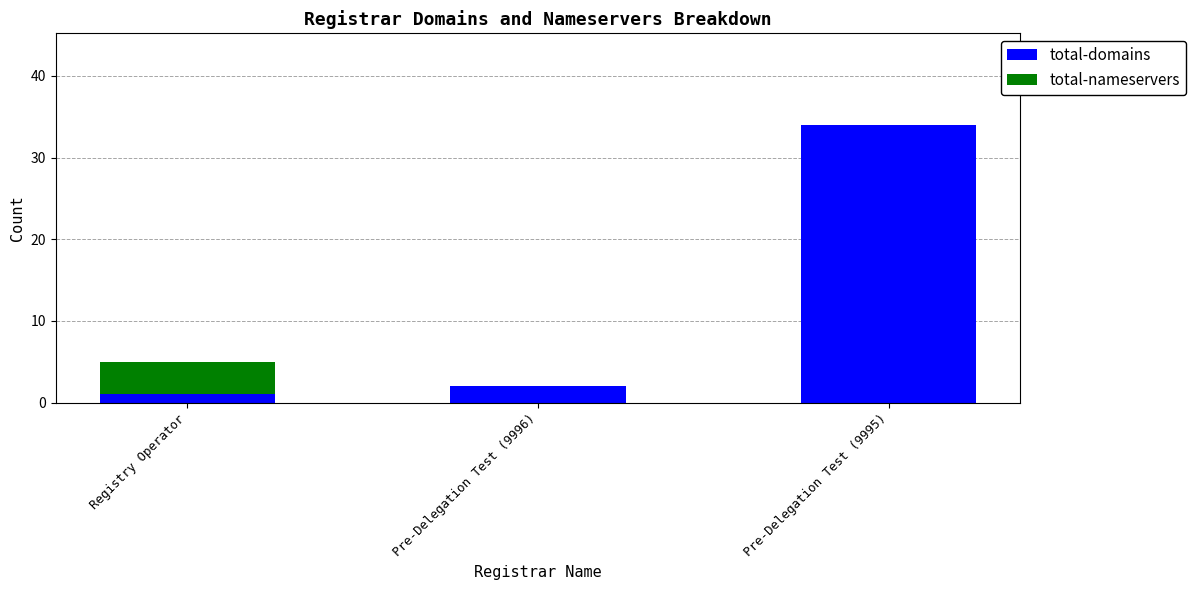

At which label is total-domains closest to 17?

Pre-Delegation Test (9996)